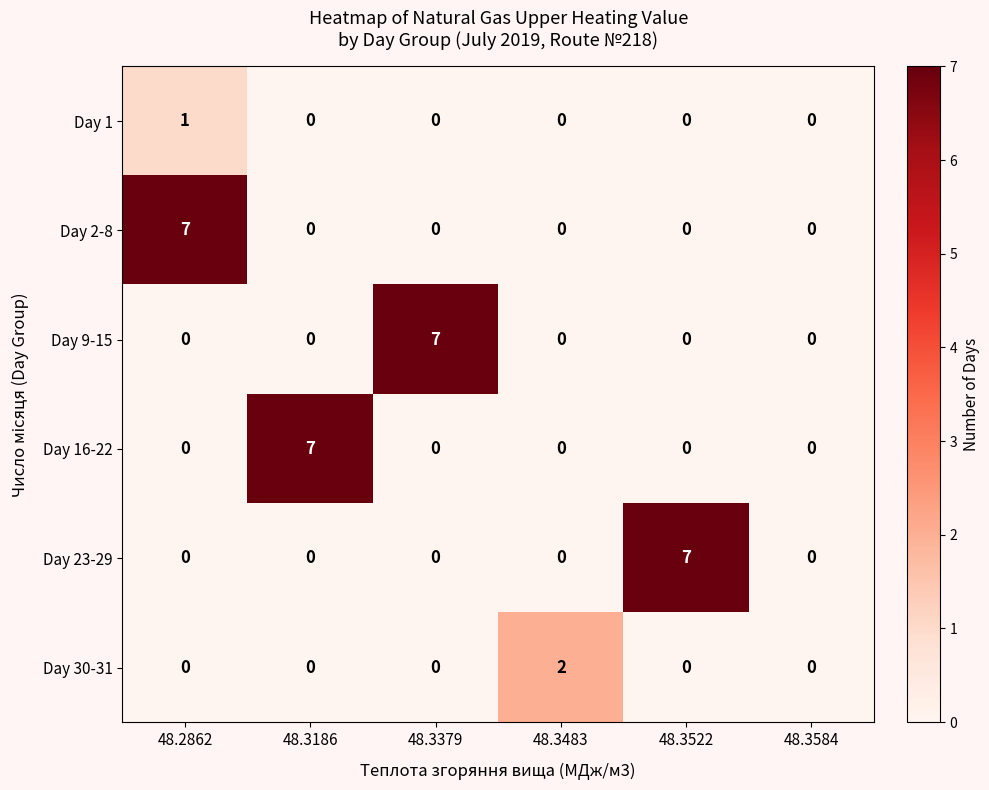

Count the number of categories in the chart.

6